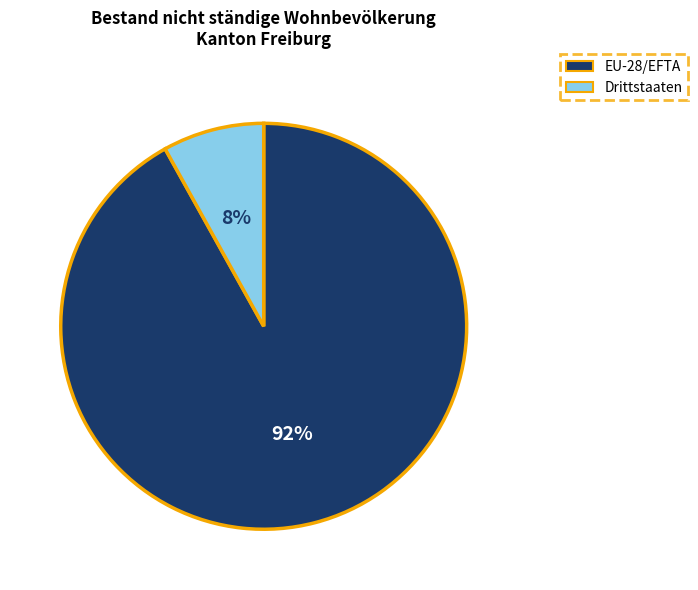

Which slice is the smallest?

Drittstaaten